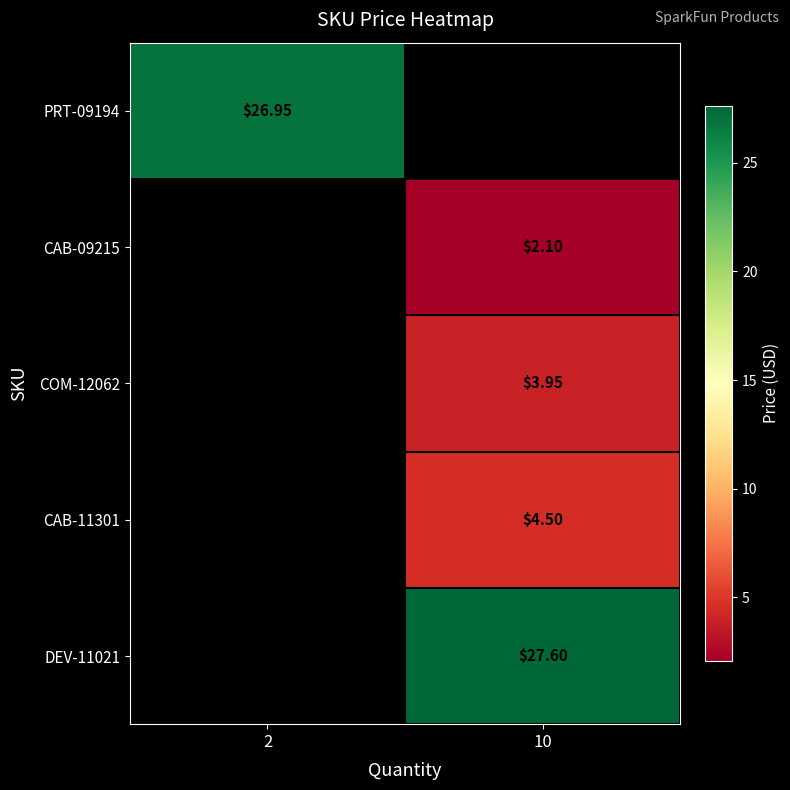

Rank the series at 10 from highest to lowest value.

DEV-11021, CAB-11301, COM-12062, PRT-09194, CAB-09215